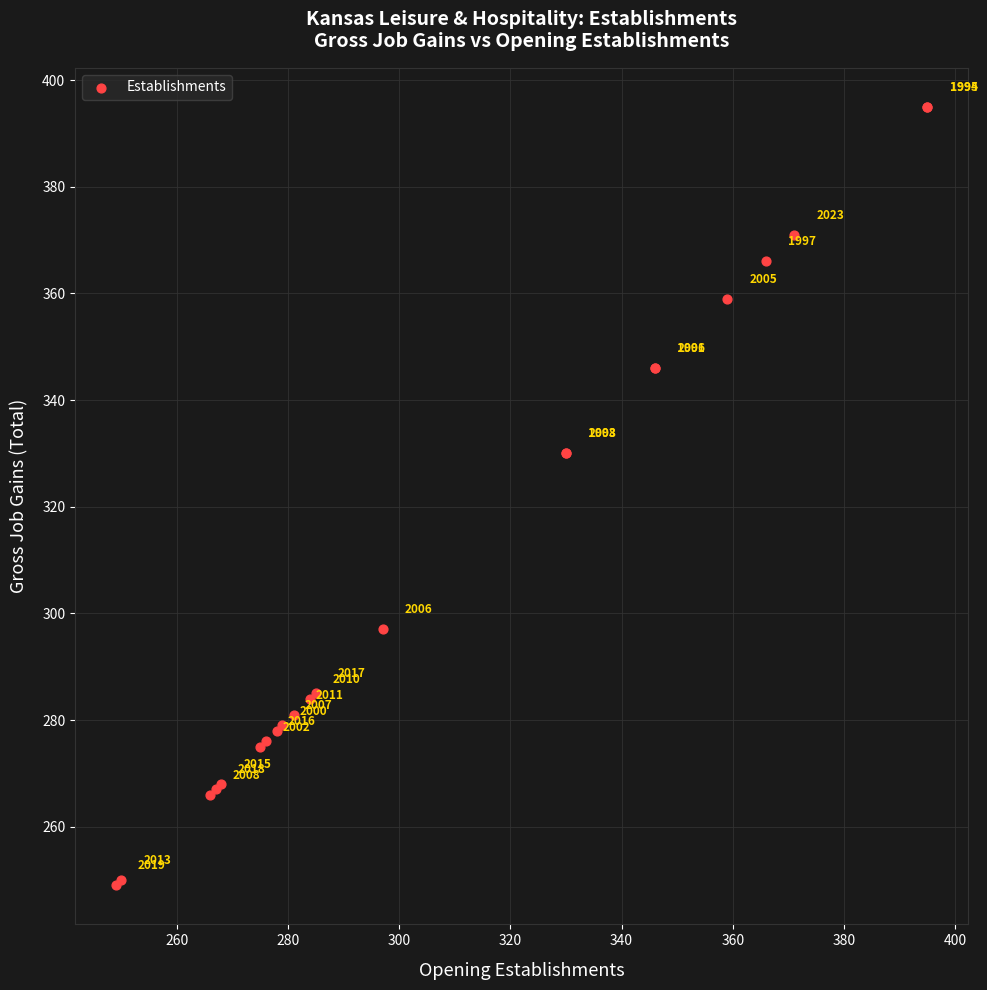

What Y value in the scatter plot is closest to 322?

330